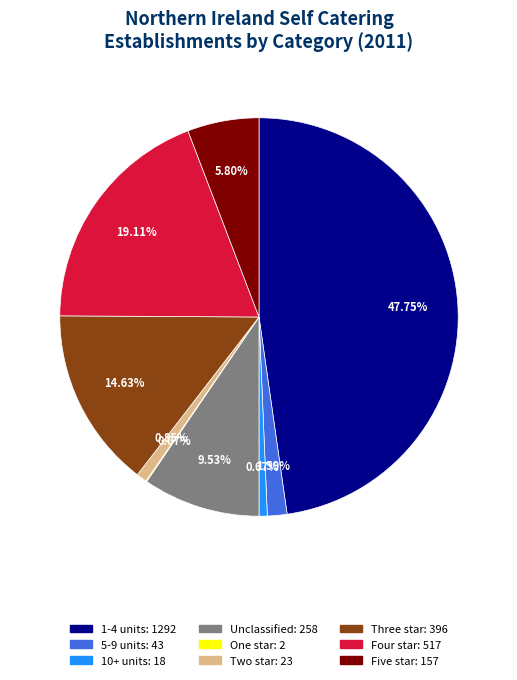

What is the largest slice in the pie chart?

1-4 units